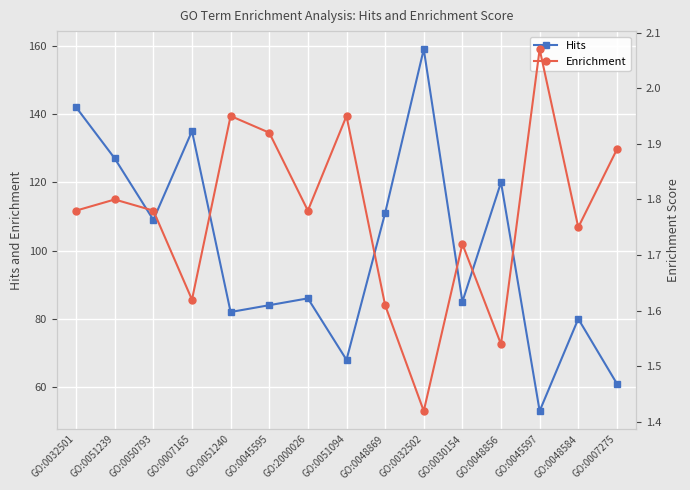

What is the maximum value for Enrichment?

2.1